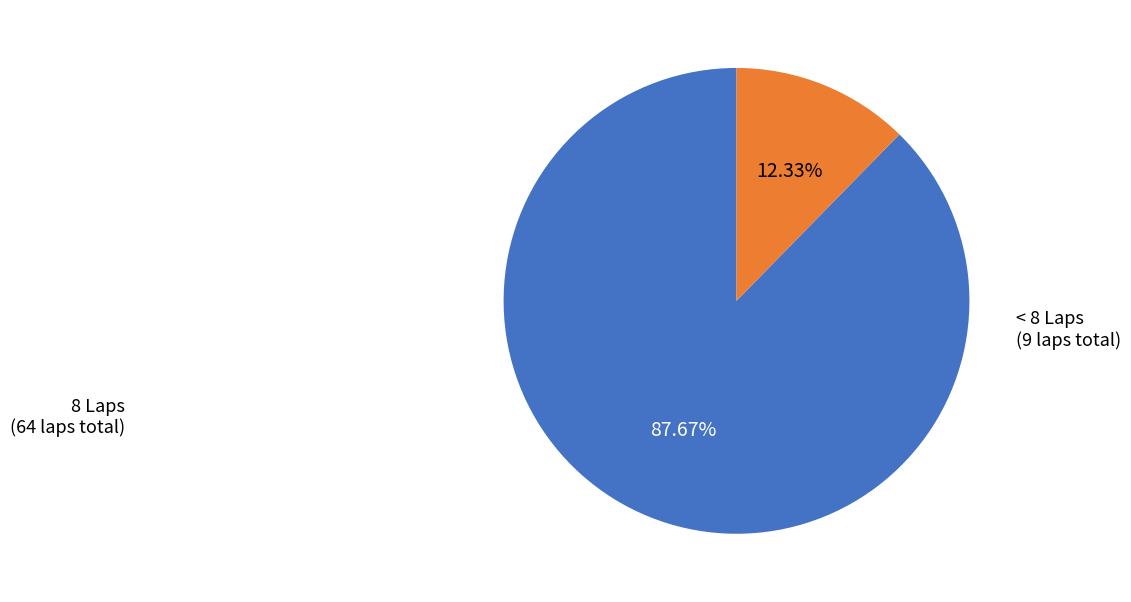

Does any single category account for the majority?

Yes